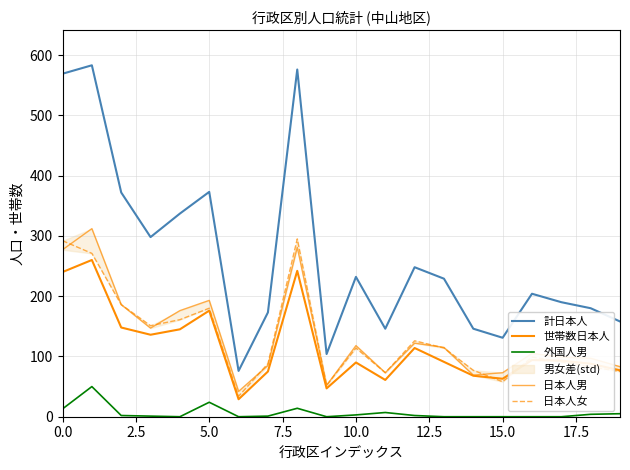

True or false: 外国人男 and 計日本人 intersect in this chart.

False